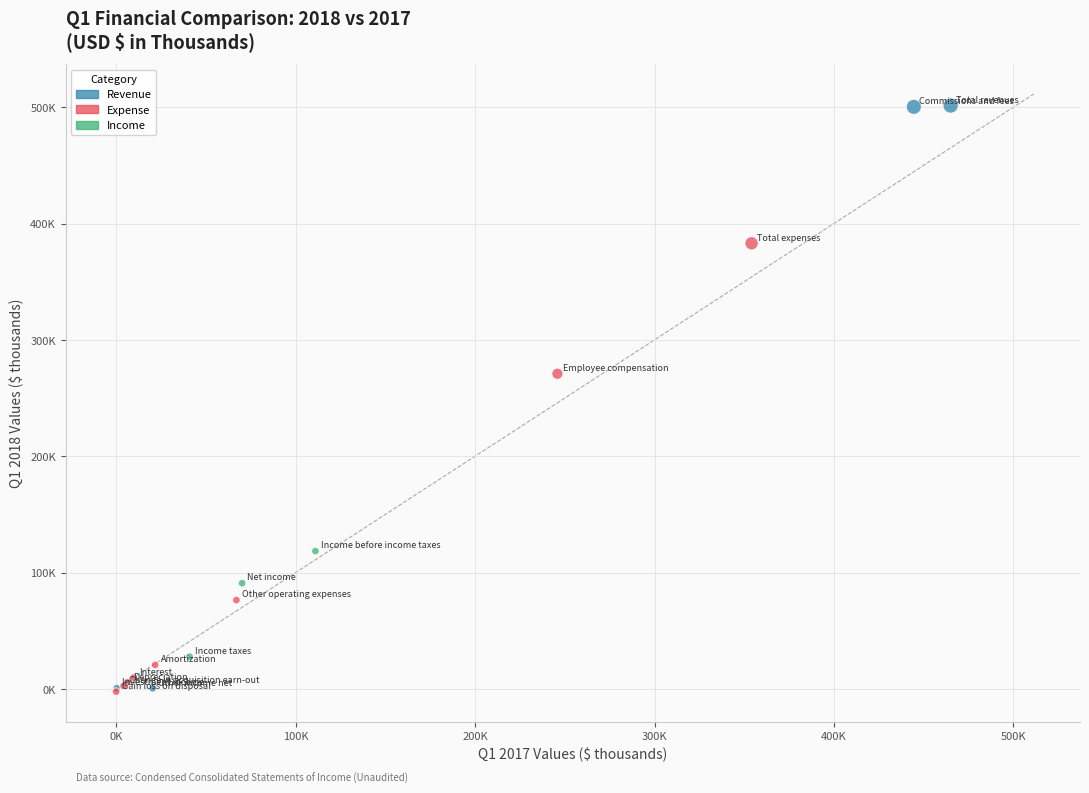

Which series has the largest Y range (max minus min)?

Revenue